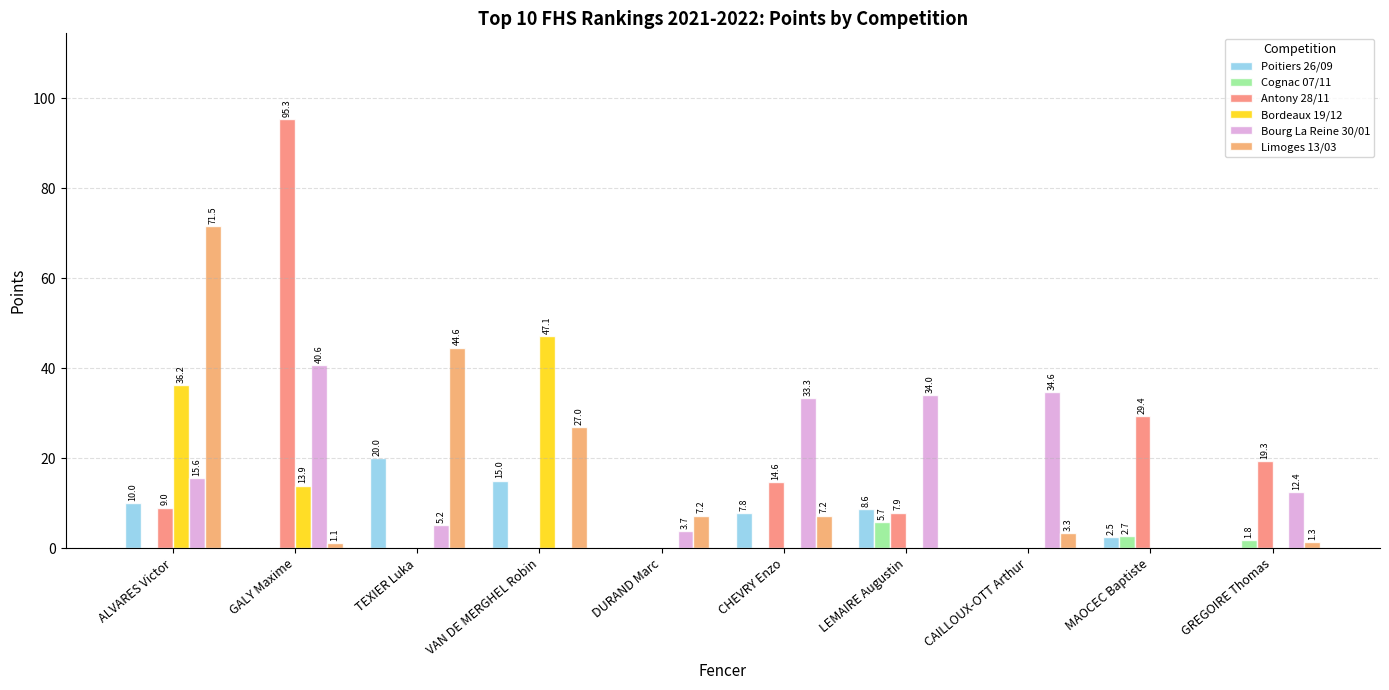

At which label is Poitiers 26/09 closest to 10?

ALVARES Victor